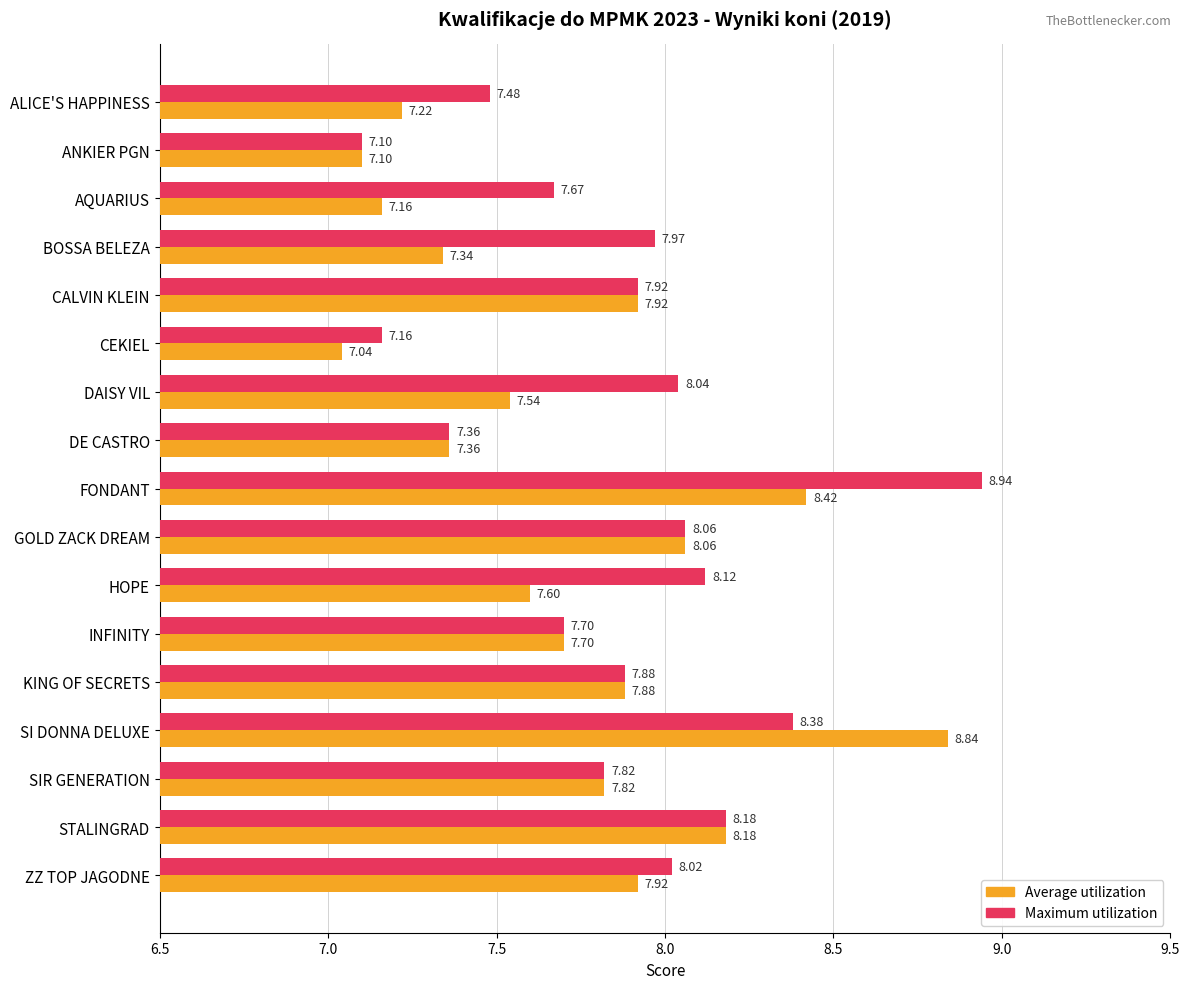

What is the average value of the Maximum utilization series?

7.9